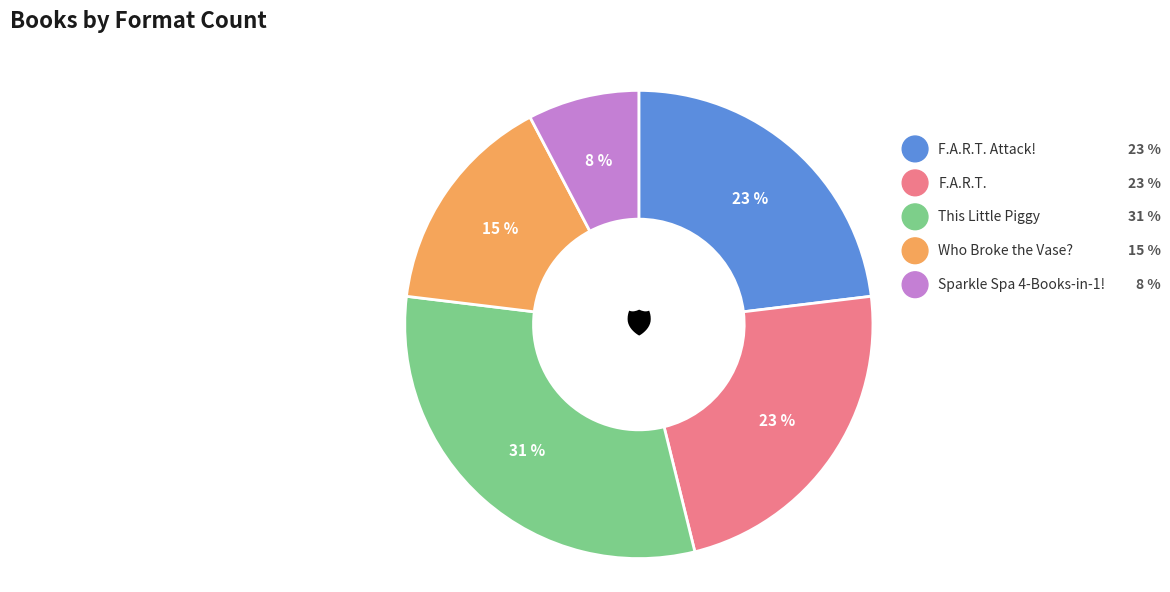

How many segments does this pie chart have?

5